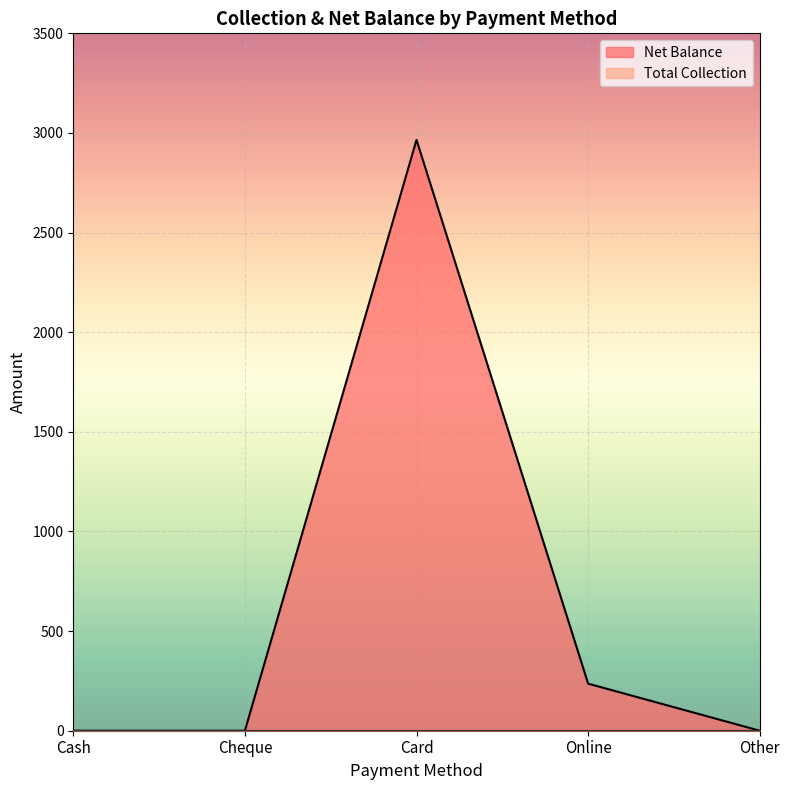

What is the average value?

640.3